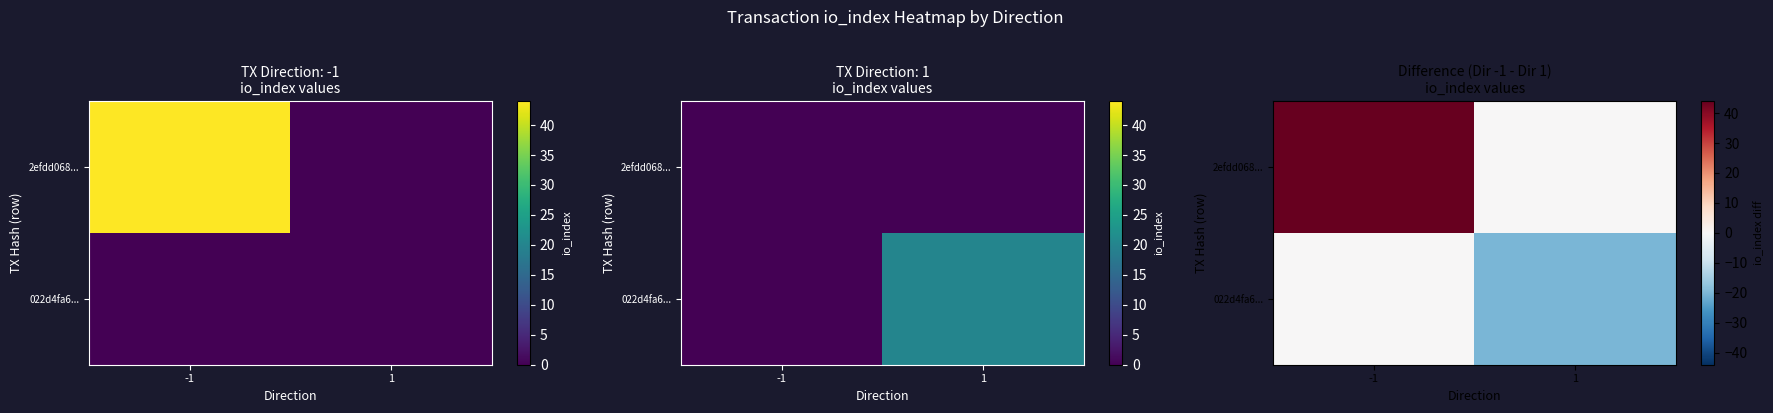

What is the difference between the 2efdd068... values at 1 and -1?

44